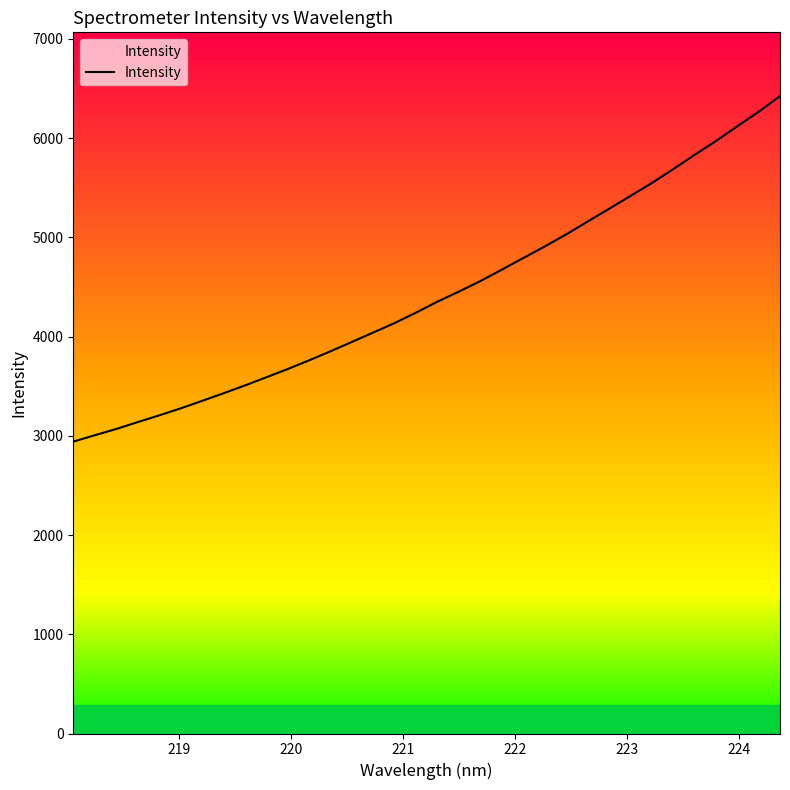

What is the smallest value displayed?

2941.5